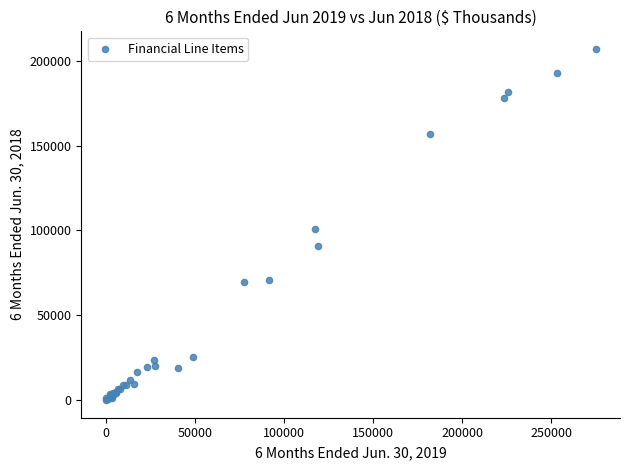

What Y value in the scatter plot is closest to 103477?

100794